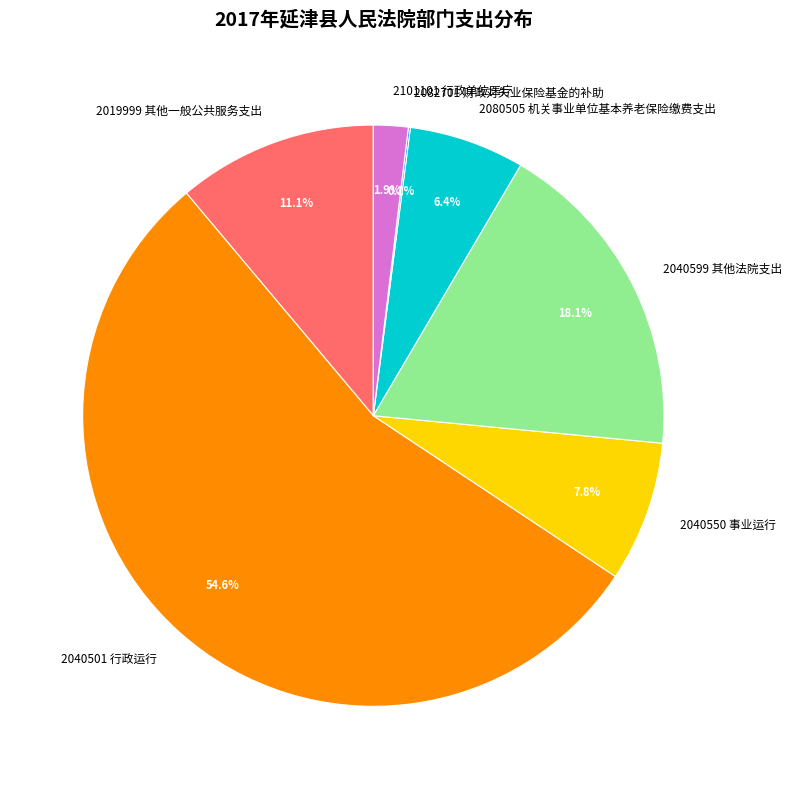

To the nearest percent, what is the difference between the largest and smallest slice percentages?

54%